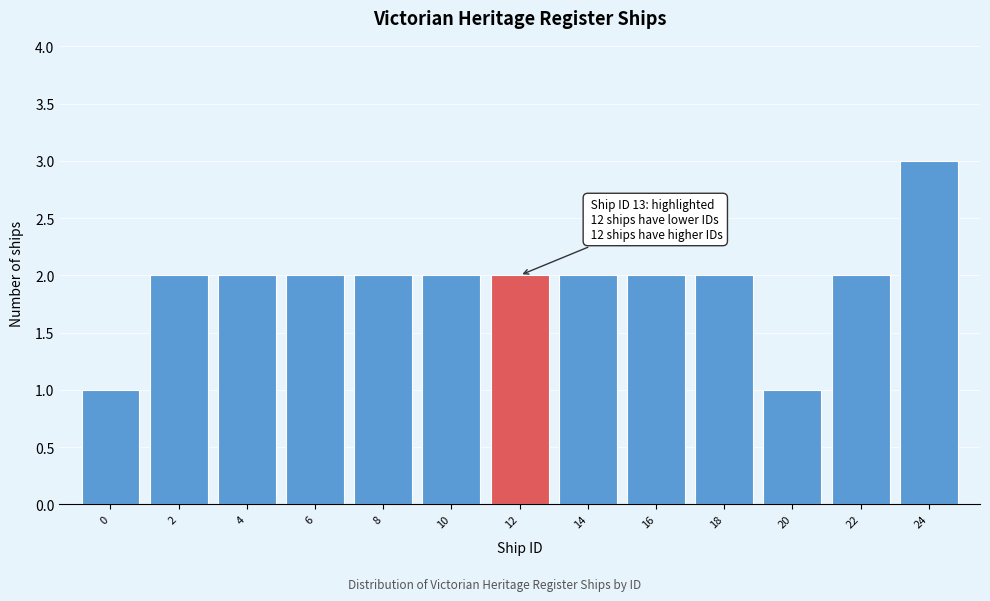

Reading left to right, transcribe all the data shown in this chart.

1	2	2	2	2	2	2	2	2	2	1	2	3